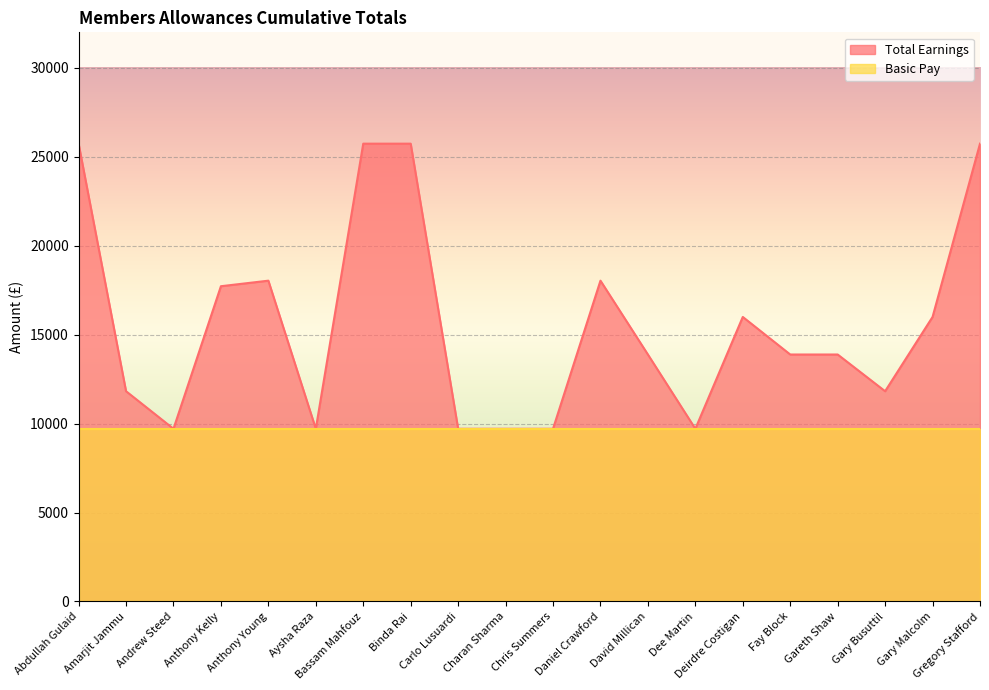

Which series has the widest spread of values?

Total Earnings